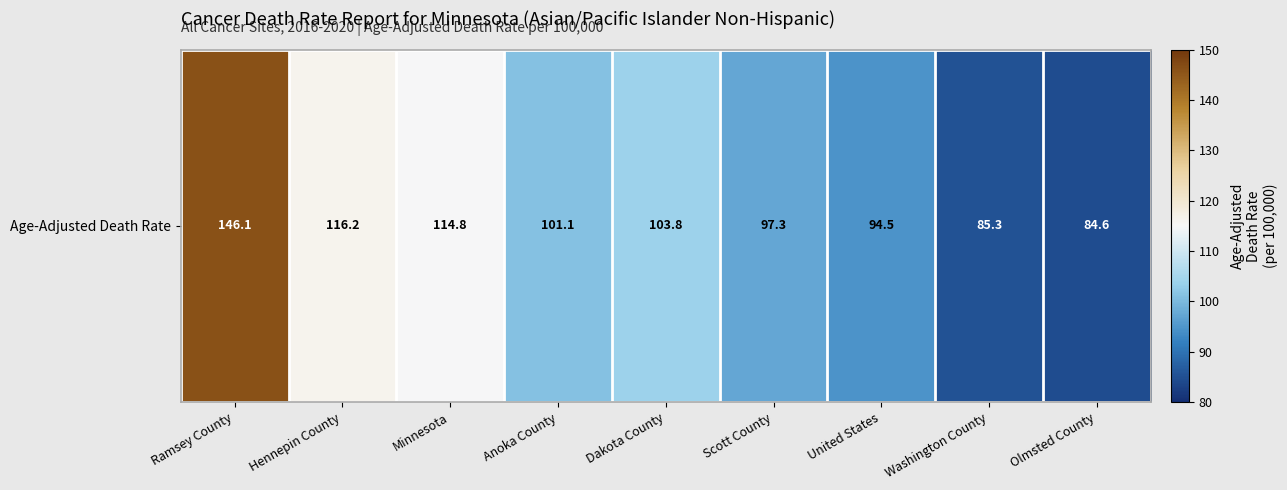

What is the minimum value shown in the chart?

84.6